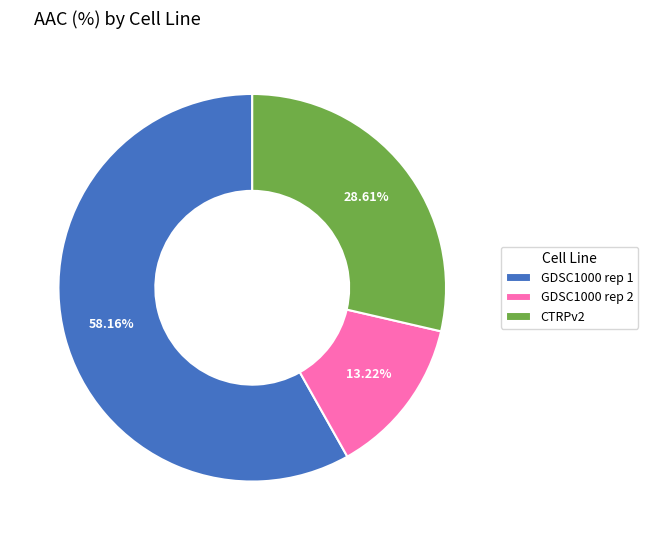

What percentage do GDSC1000 rep 2 and GDSC1000 rep 1 together represent?

71.4%